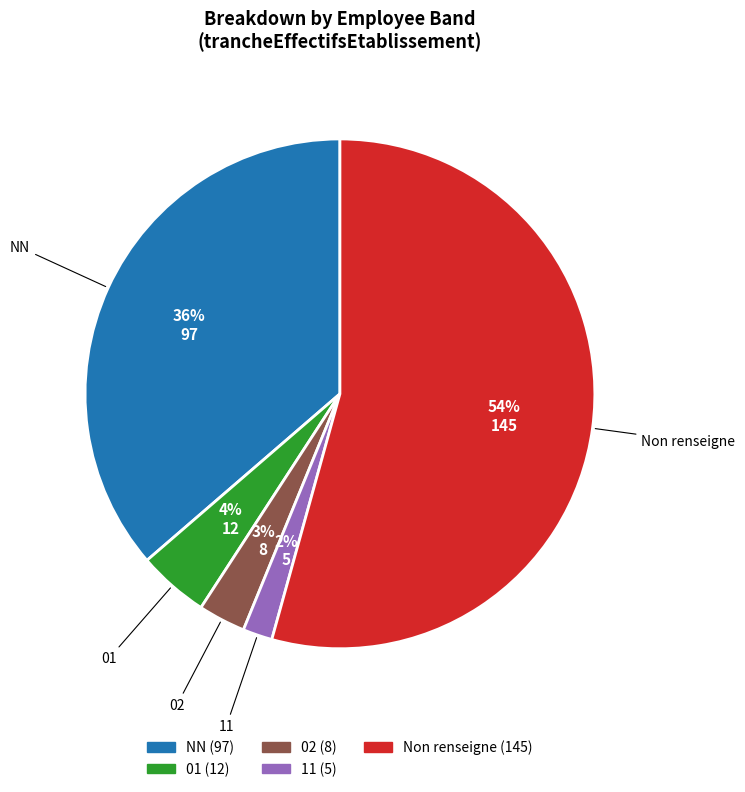

Is there a majority slice in this chart?

Yes